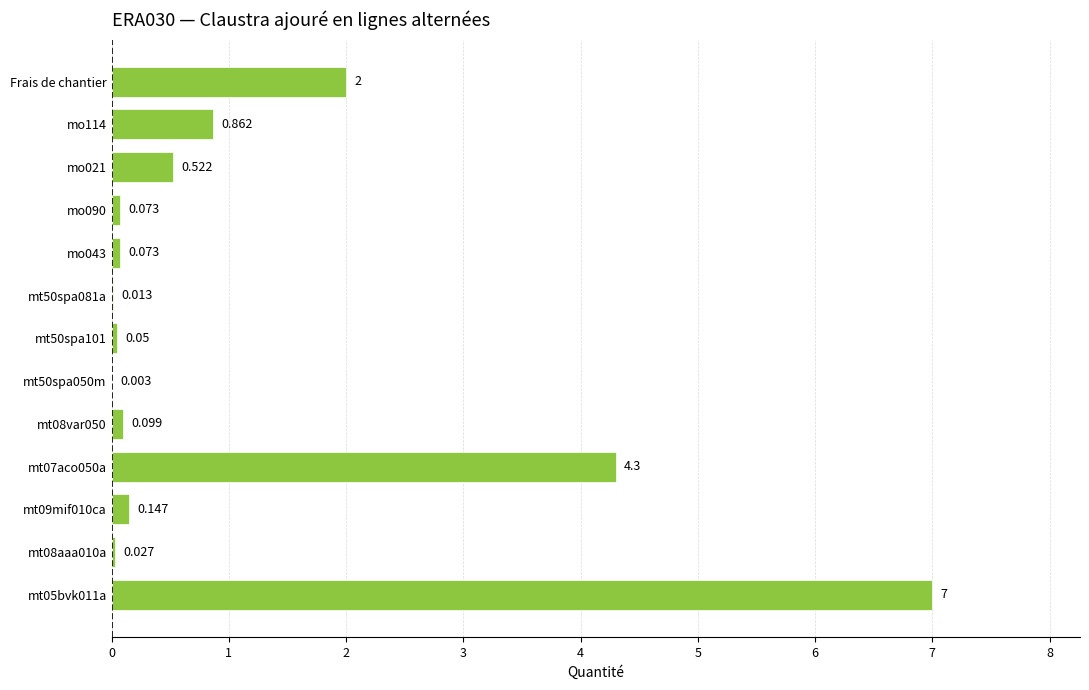

Where is the data nearest to the value 3?

Frais de chantier